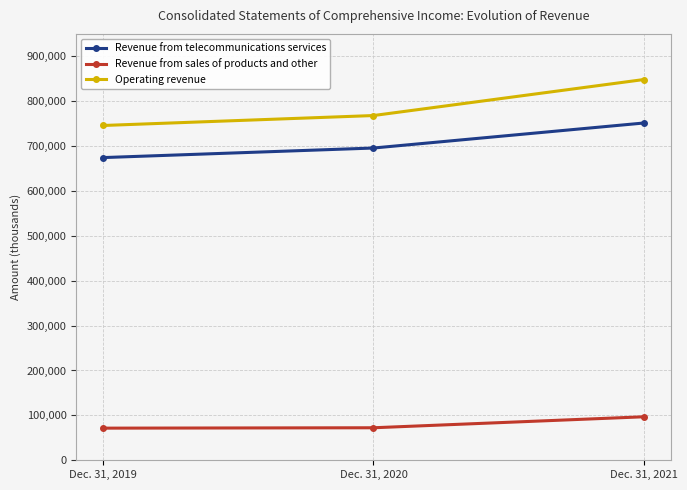

Which series has the widest spread of values?

Operating revenue